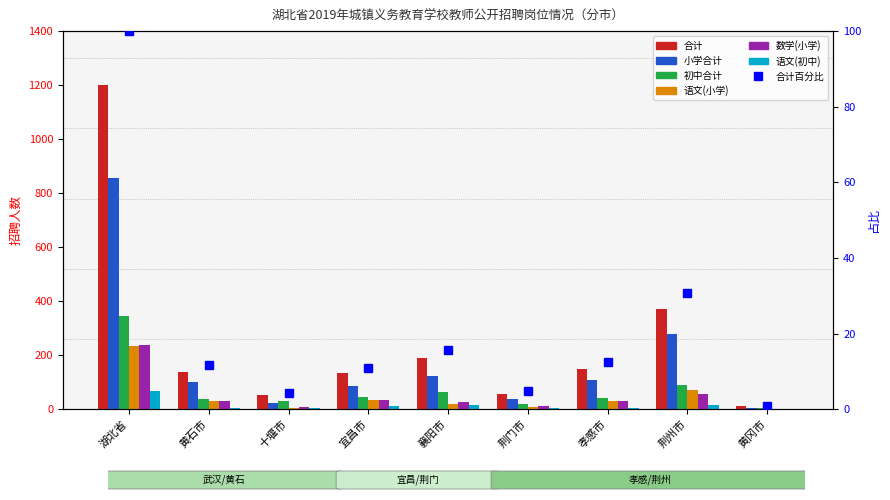

Which category has the highest value in the 语文(小学) series?

湖北省